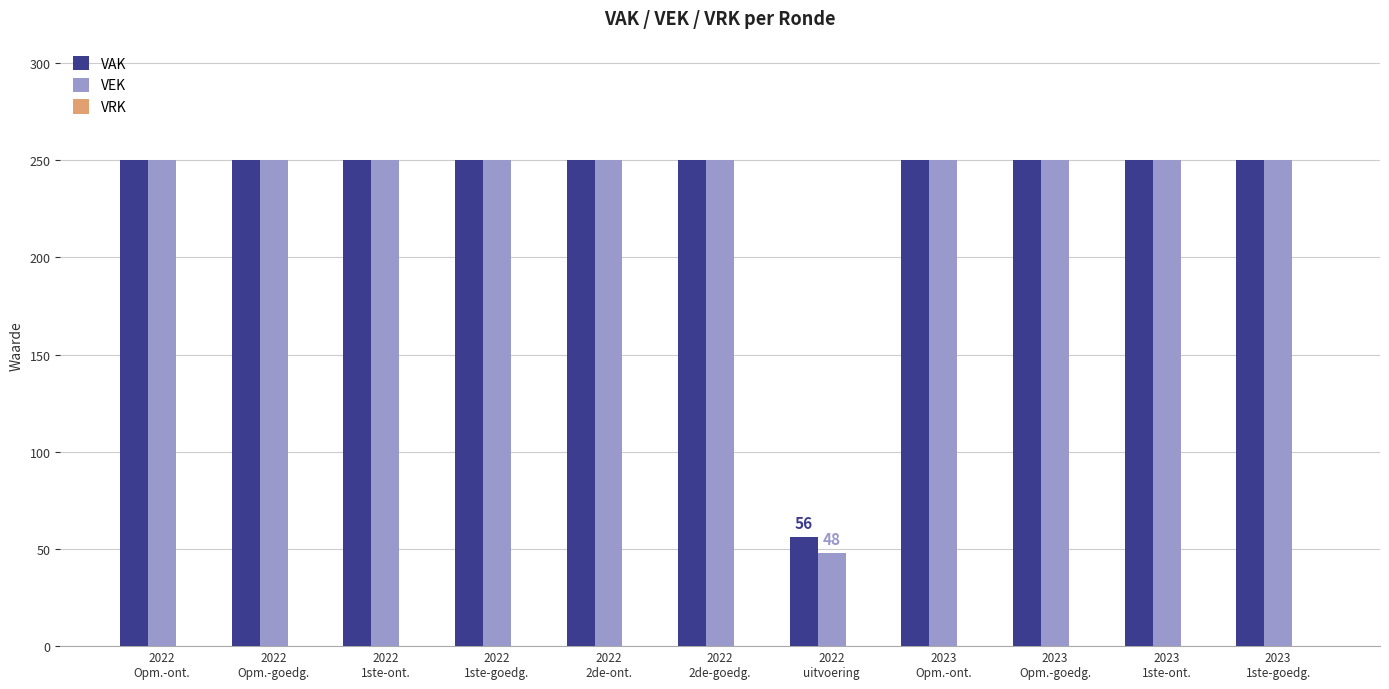

True or false: VEK has a value of 401 at 2023
1ste-ont..

False